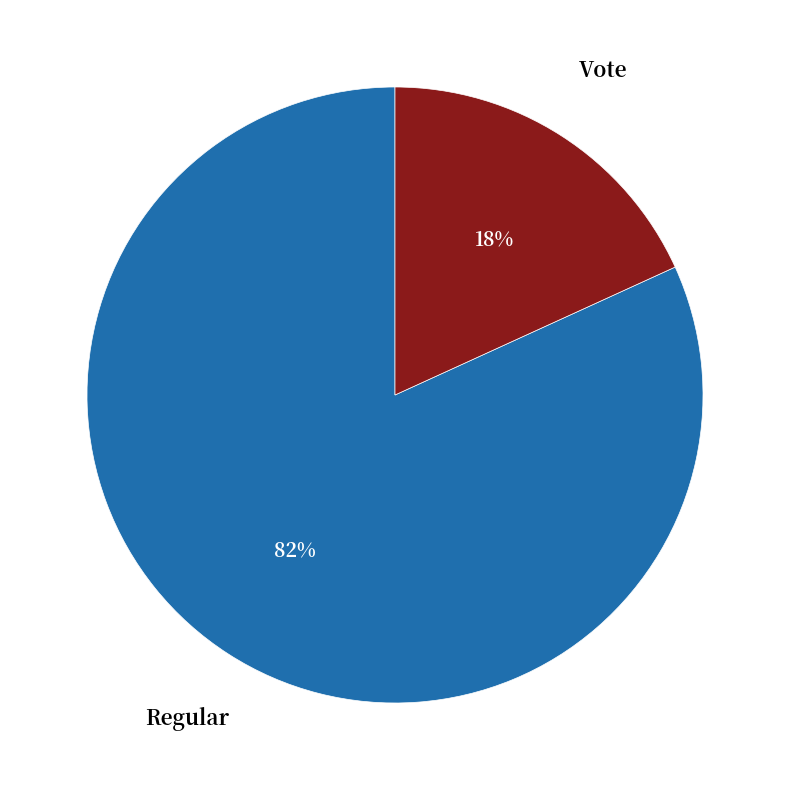

Does any single category account for the majority?

Yes